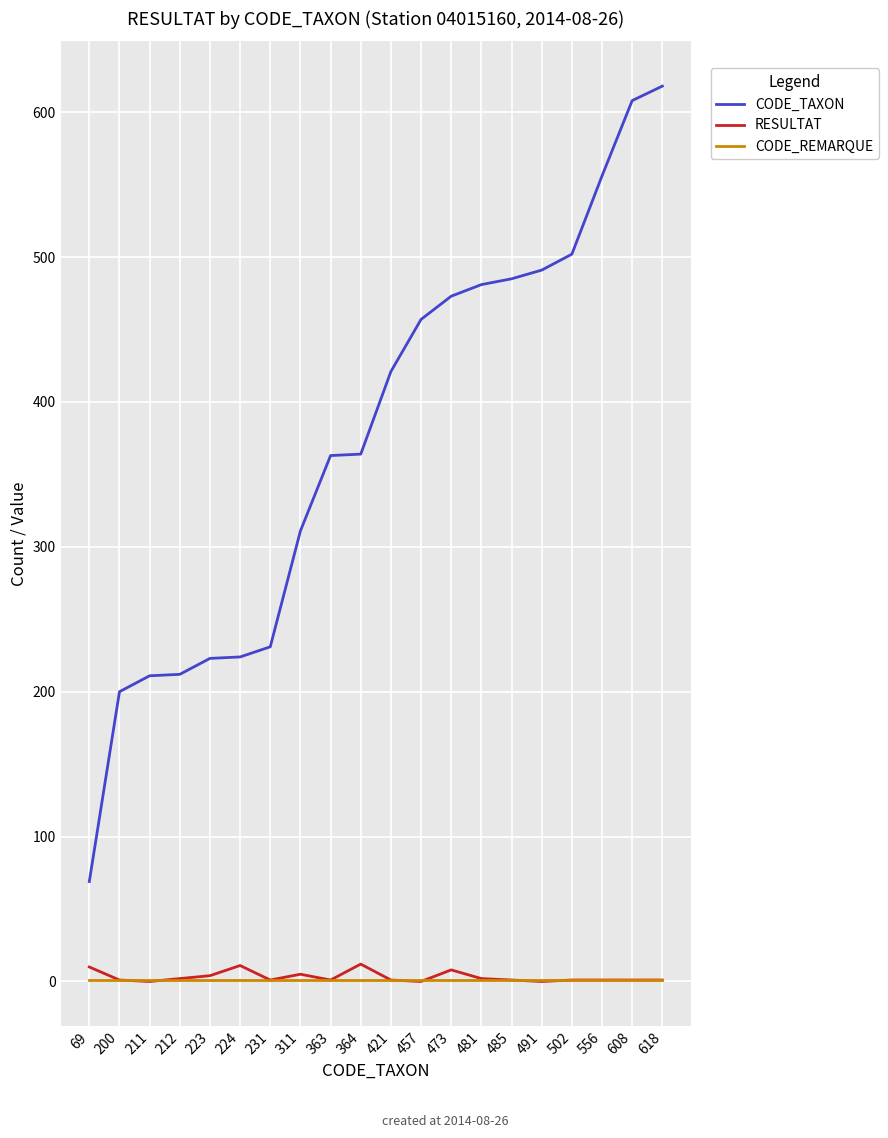

What is the total value across all series at 618?

620